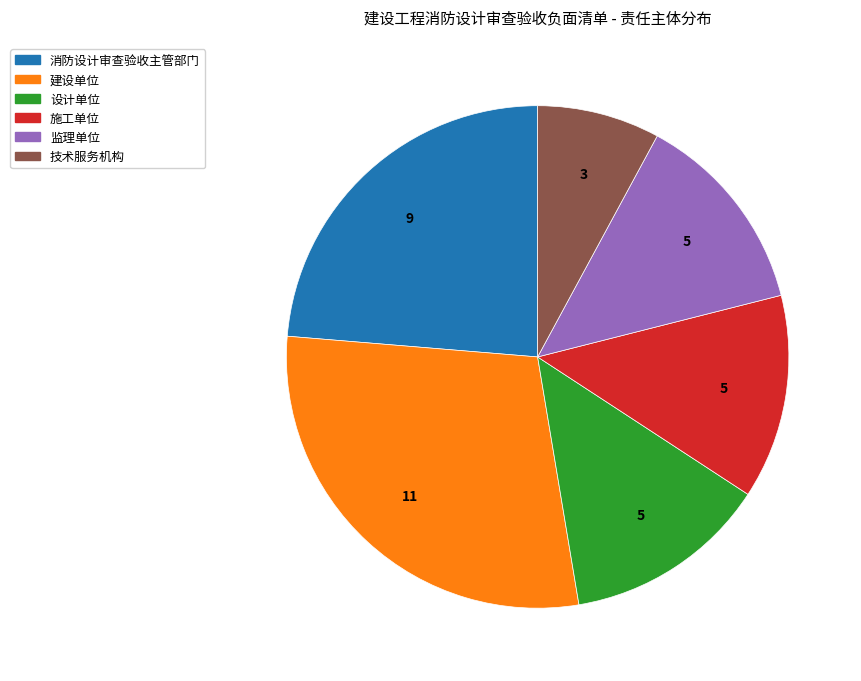

Does 建设单位 represent more than half of the total?

No